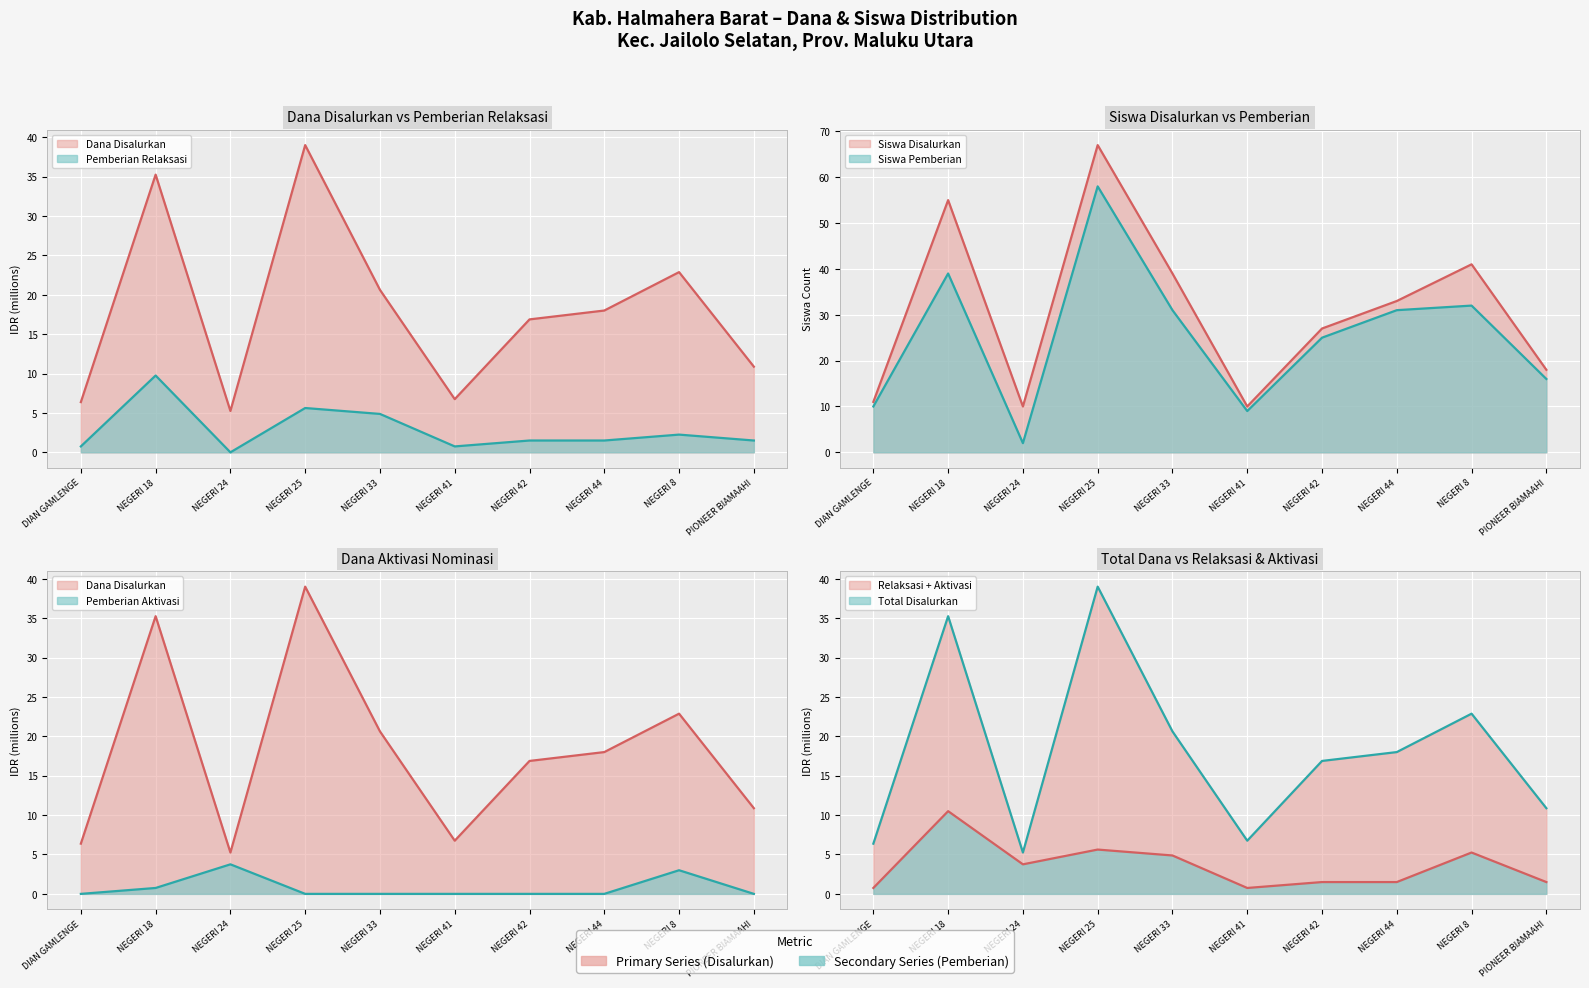

Between which two adjacent categories do Dana Disalurkan and Siswa Pemberian first intersect?

NEGERI 18 and NEGERI 24